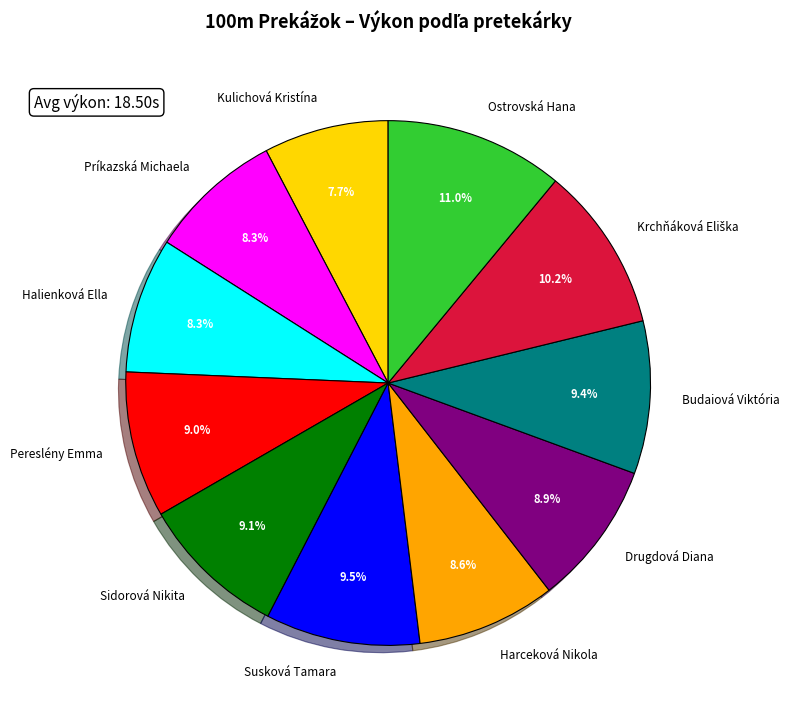

What is the ratio of the value at Susková Tamara to the value at Pereslény Emma?

1.1